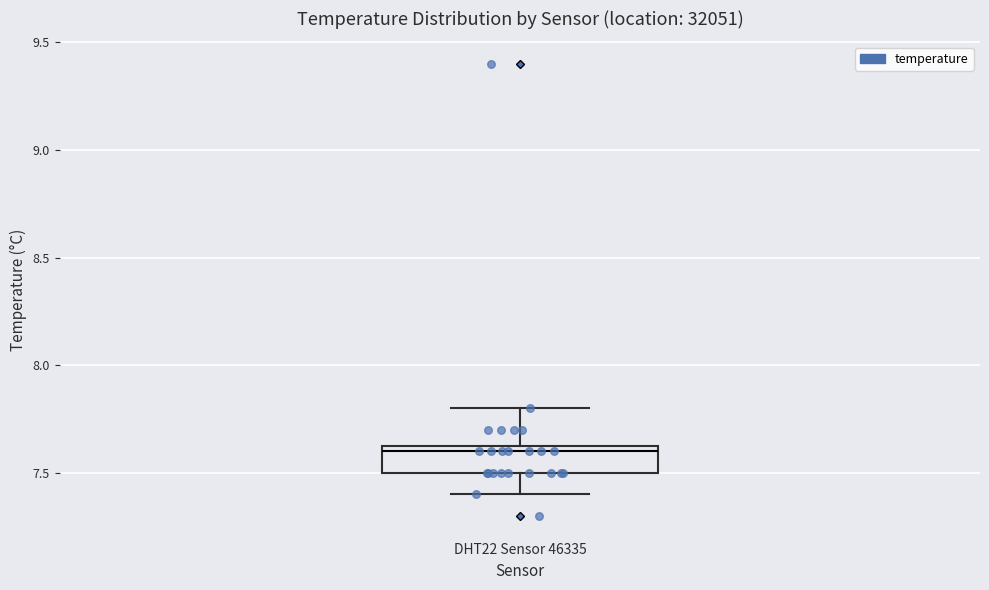

Read this box plot against the y-axis: the position of the median line, the range covered by the box, and the ends of both whiskers. The values are not printed on the chart, so give them approximately, as read against the axis.

median 7.60, box 7.50 to 7.65, whiskers 7.40 to 7.80